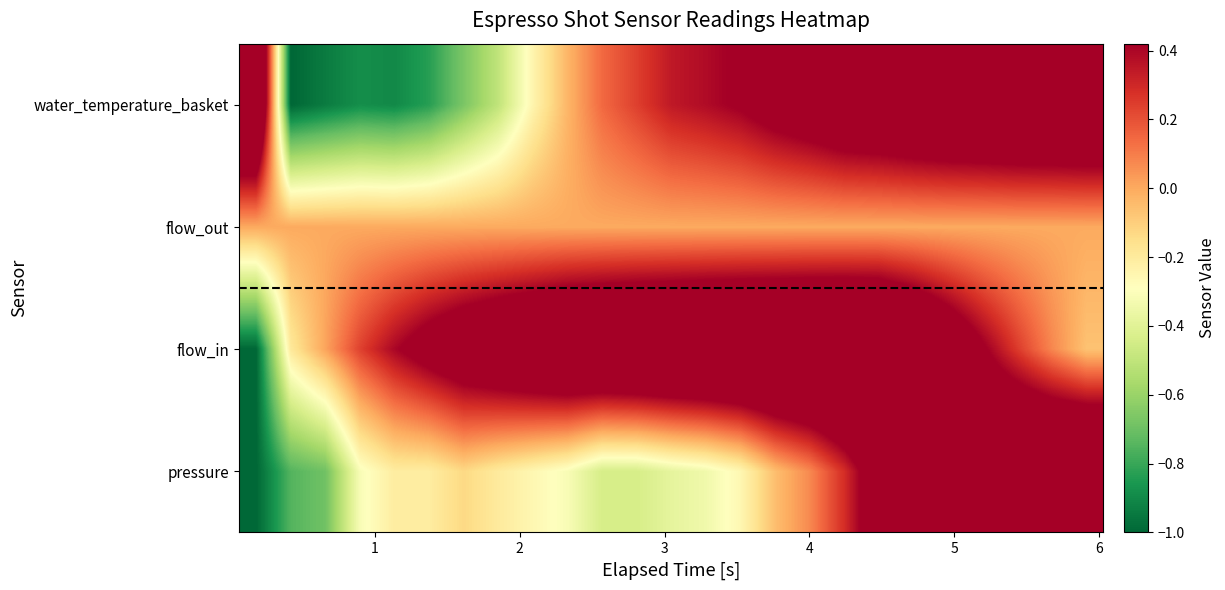

Count the number of categories in the chart.

25